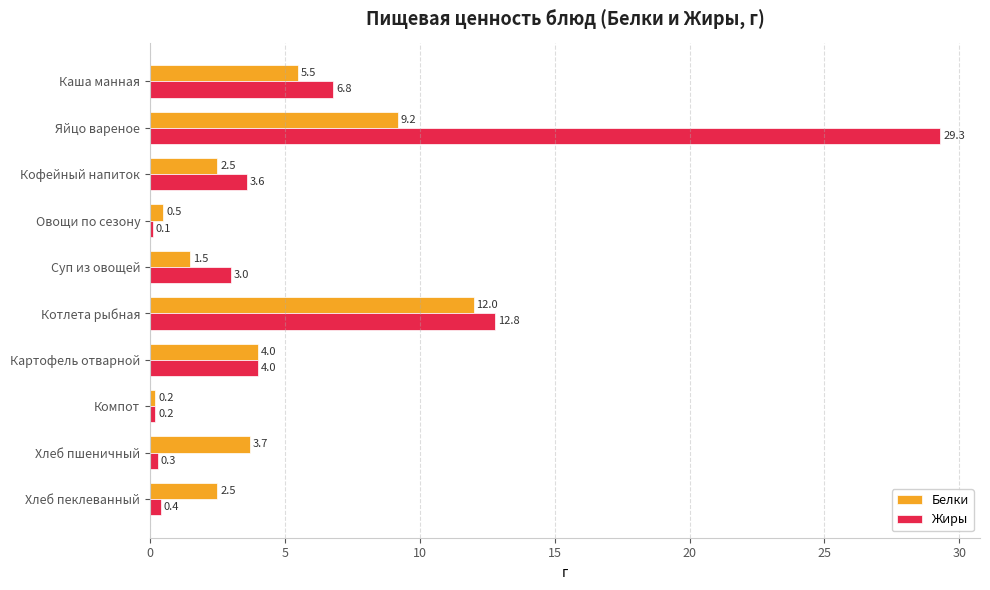

What is the total value across all series at Суп из овощей?

4.5